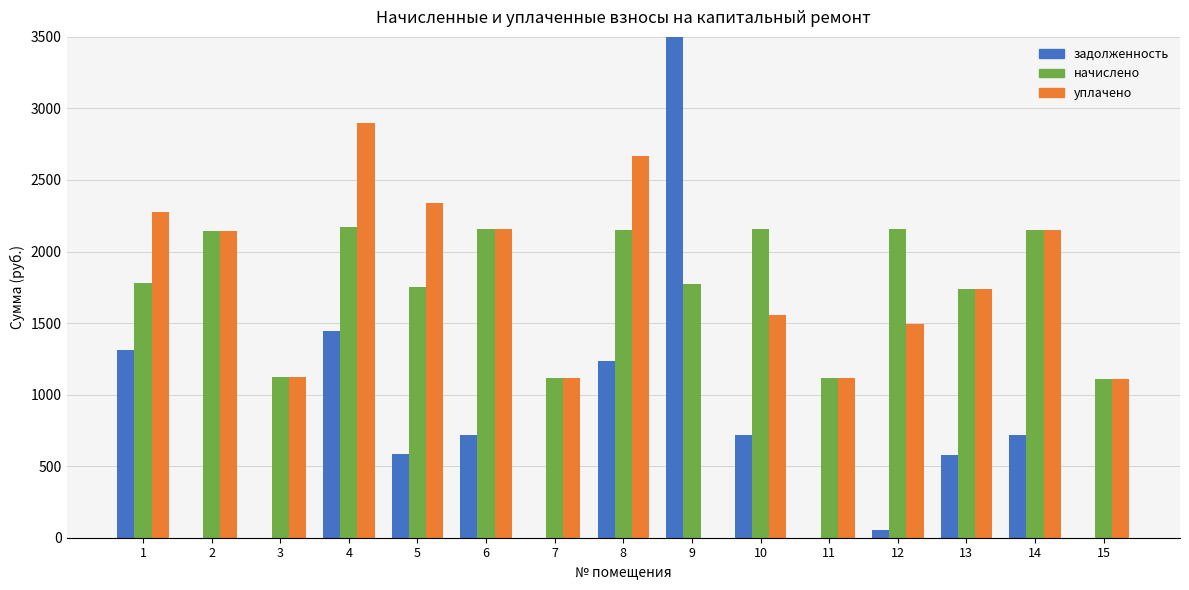

True or false: задолженность has a value of 363.7 at 6.

False